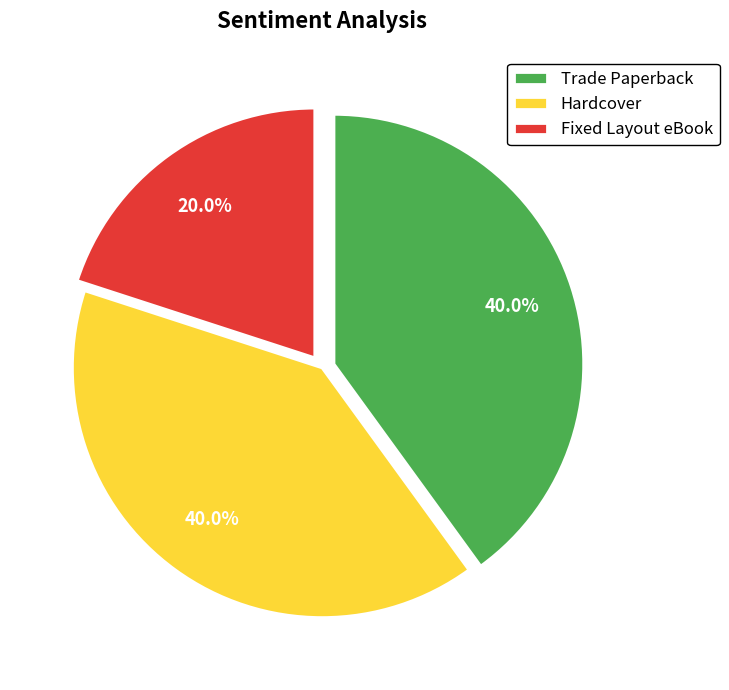

To the nearest percent, what portion does Fixed Layout eBook represent?

20%